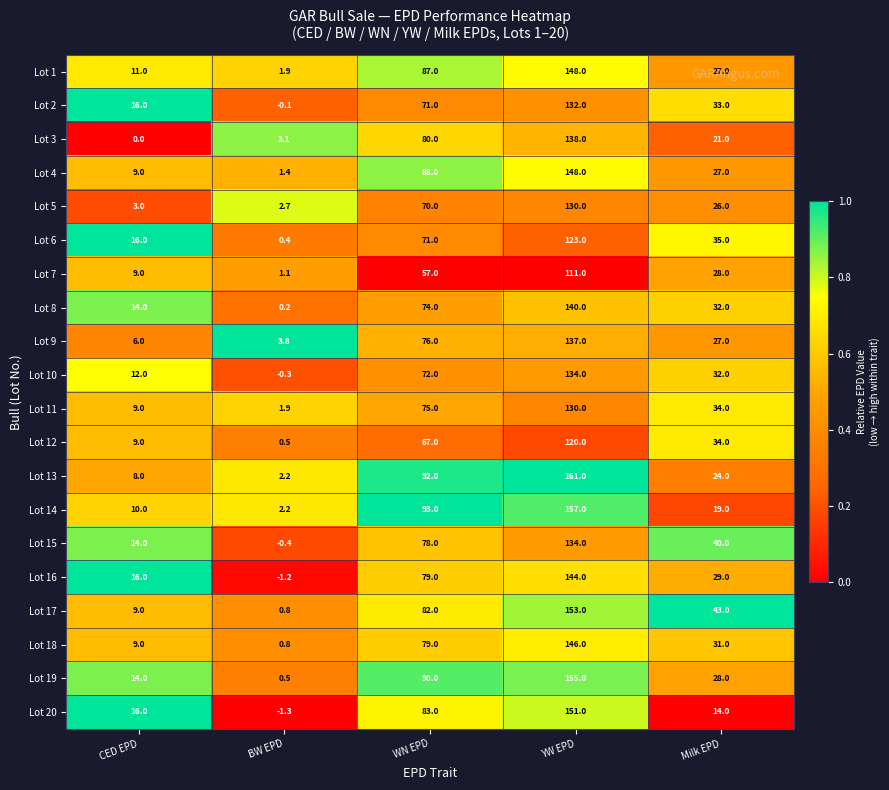

At which label is Lot 1 closest to 74?

WN EPD